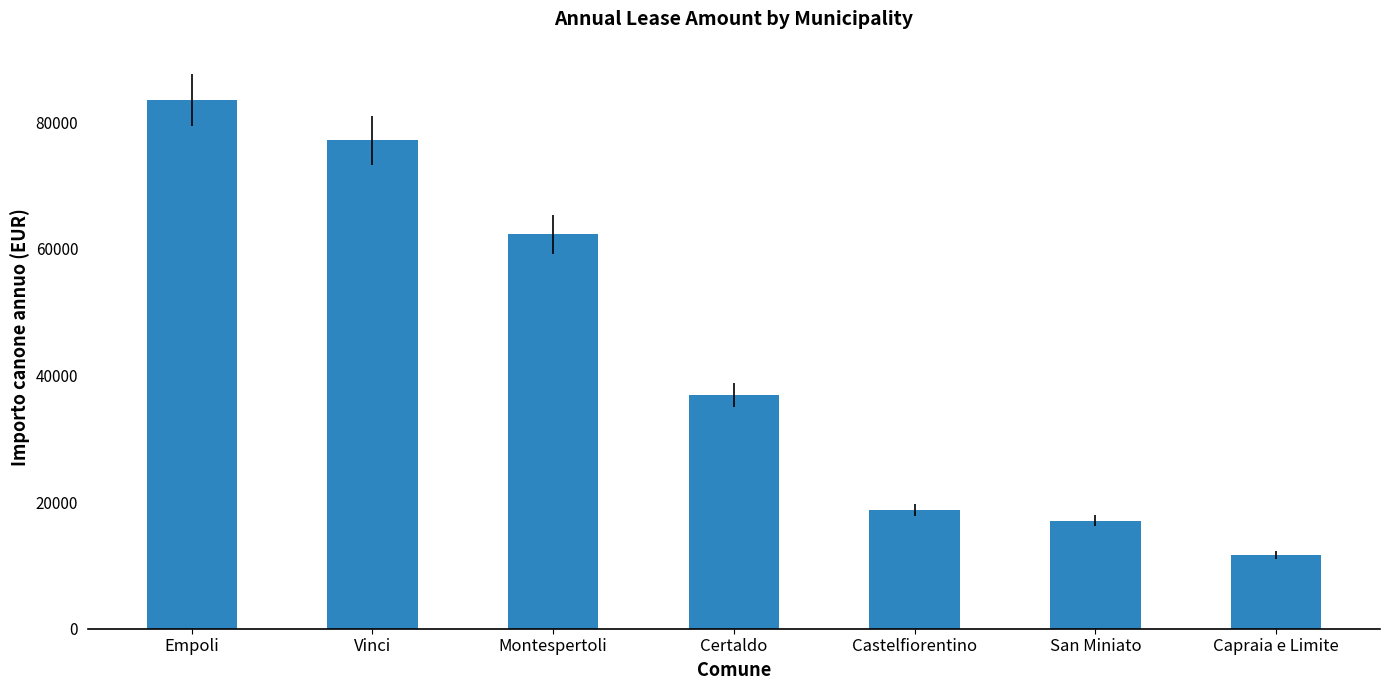

Reading left to right, transcribe all the data shown in this chart.

83491.0	77112.0	62283.6	36936.0	18695.0	17056.8	11628.0